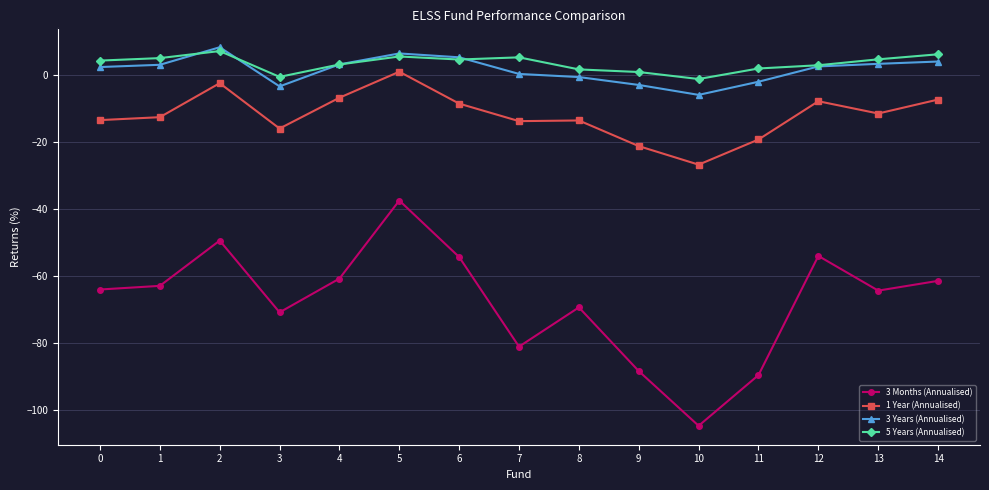

Is it true that 1 Year (Annualised) equals -8.7 at 6?

True